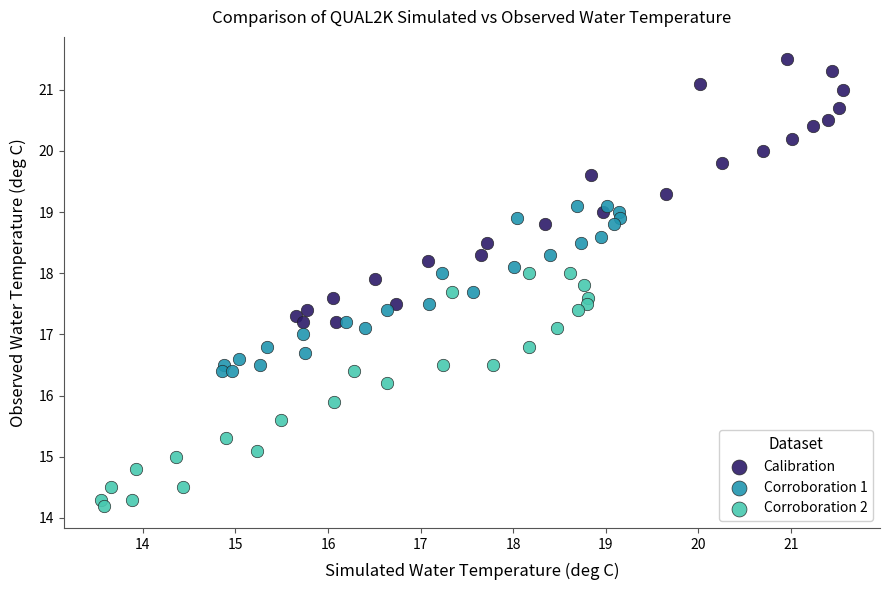

Which series contains the highest Y value?

Calibration